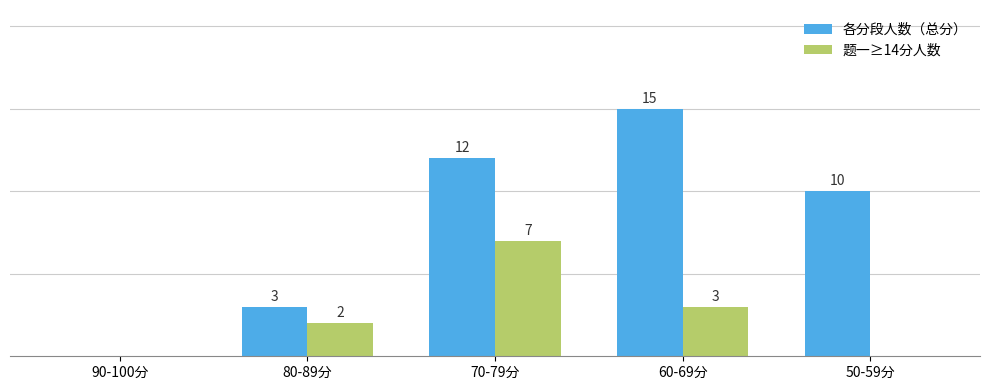

Which category has the highest value across all series?

60-69分